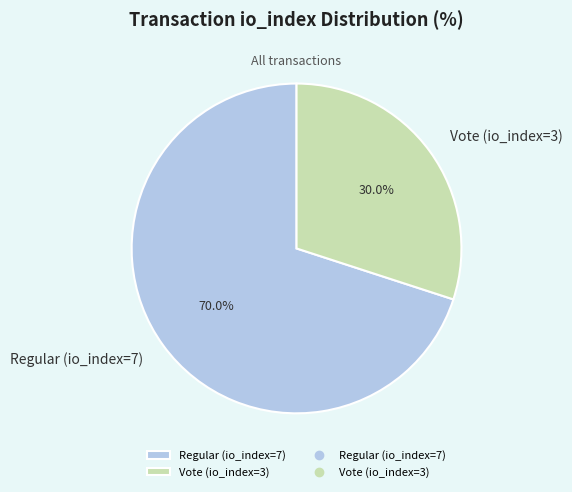

Is it true that Regular (io_index=7) is 60% of the pie?

False